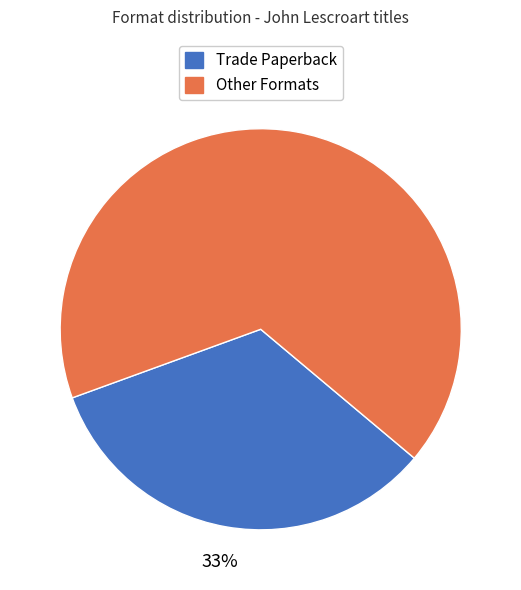

To the nearest percent, what is the average slice percentage?

50%